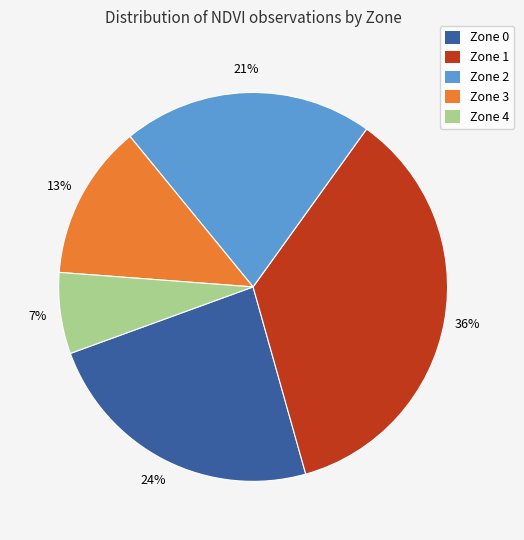

What percentage is the Zone 3 slice, to the nearest percent?

13%